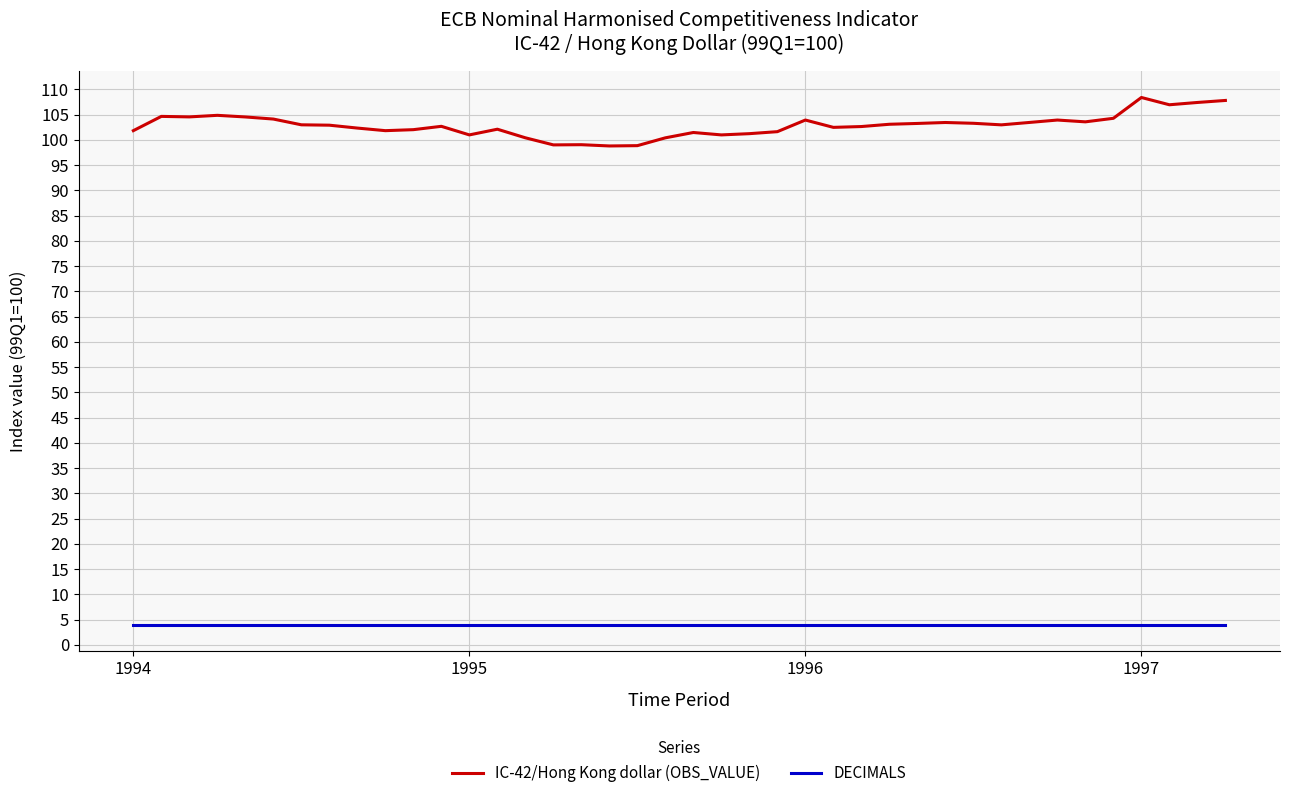

What is the sum of all DECIMALS values?

160.0